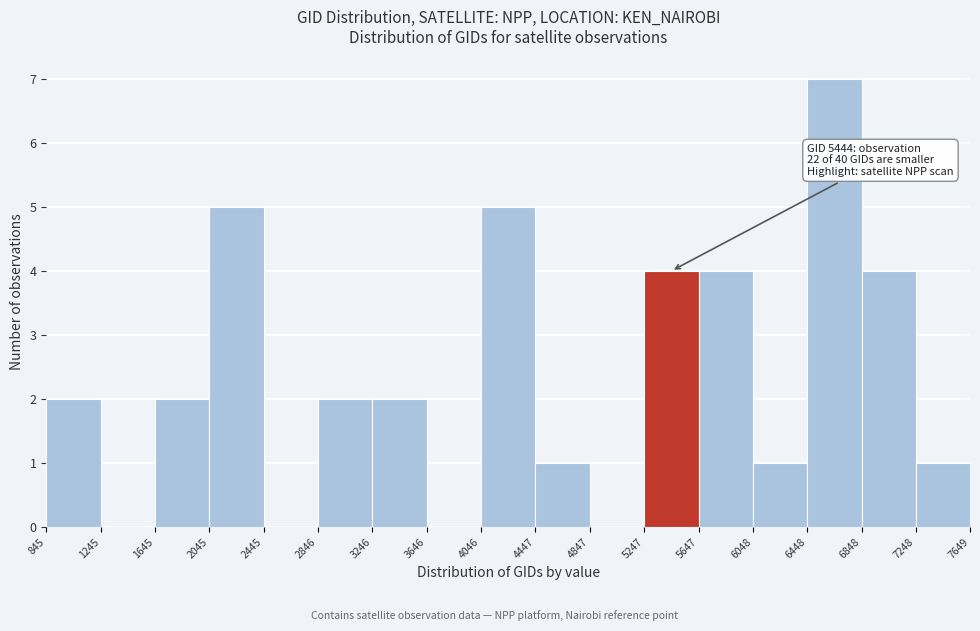

Over which range of the x-axis is the bar tallest?

6448 to 6848